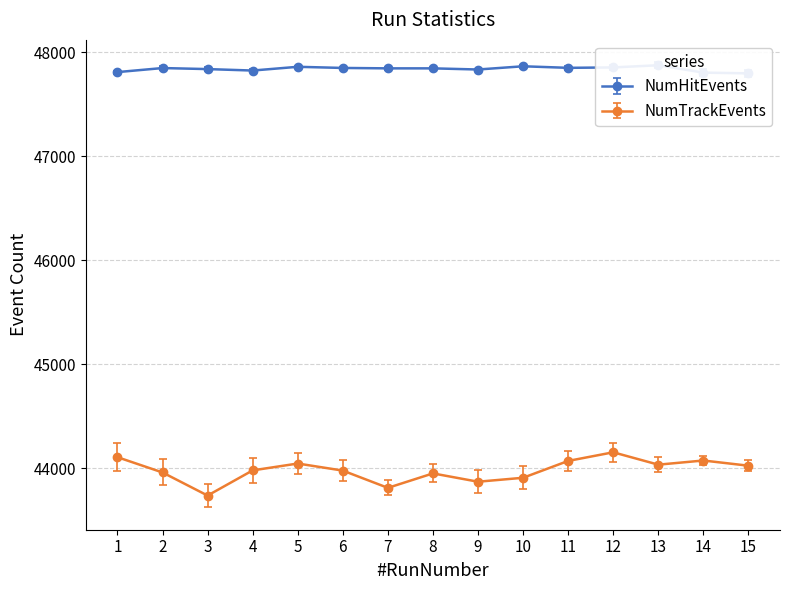

Does the chart have visible grid lines?

Yes